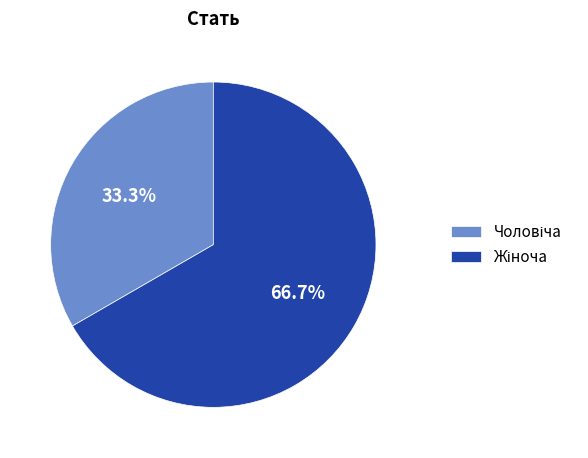

How many segments does this pie chart have?

2